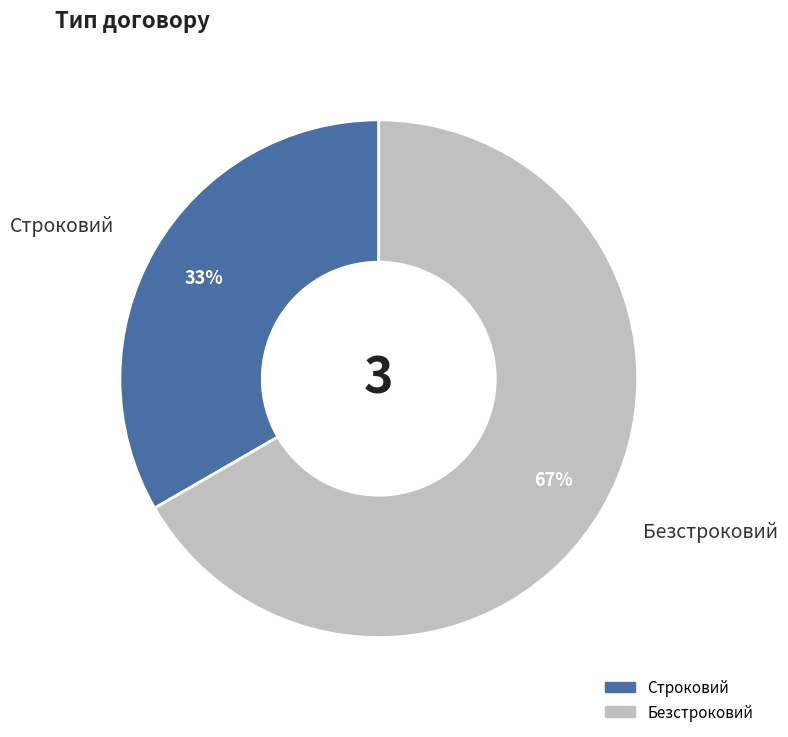

The Строковий slice represents 43% of the pie. True or false?

False